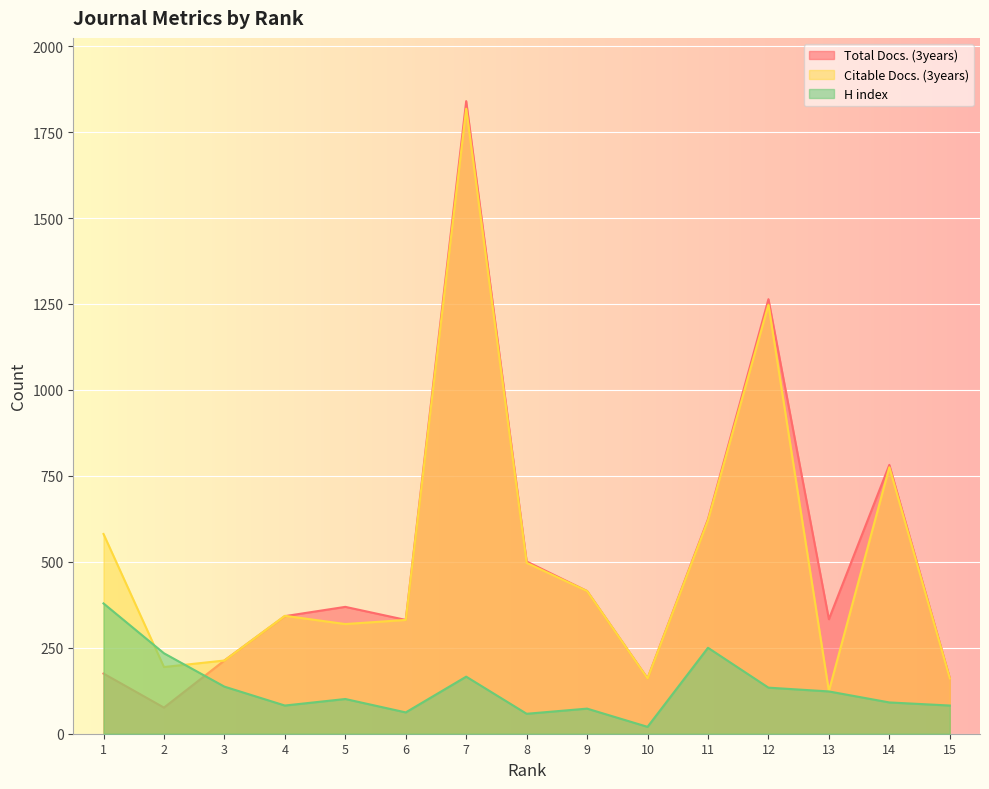

How many times do H index and Total Docs. (3years) cross each other?

1